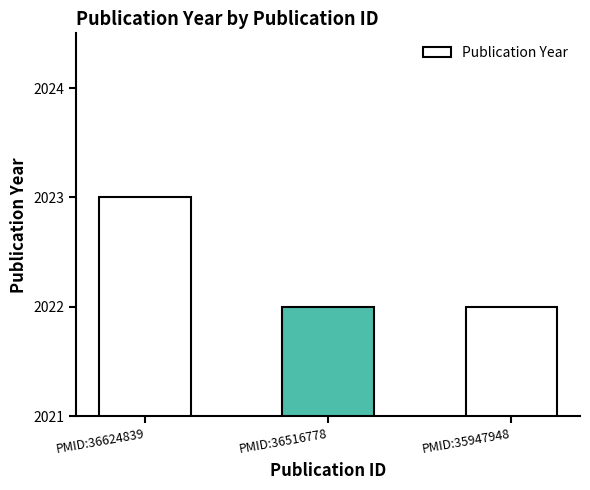

What is the value of the 2nd bar from the left?

2022